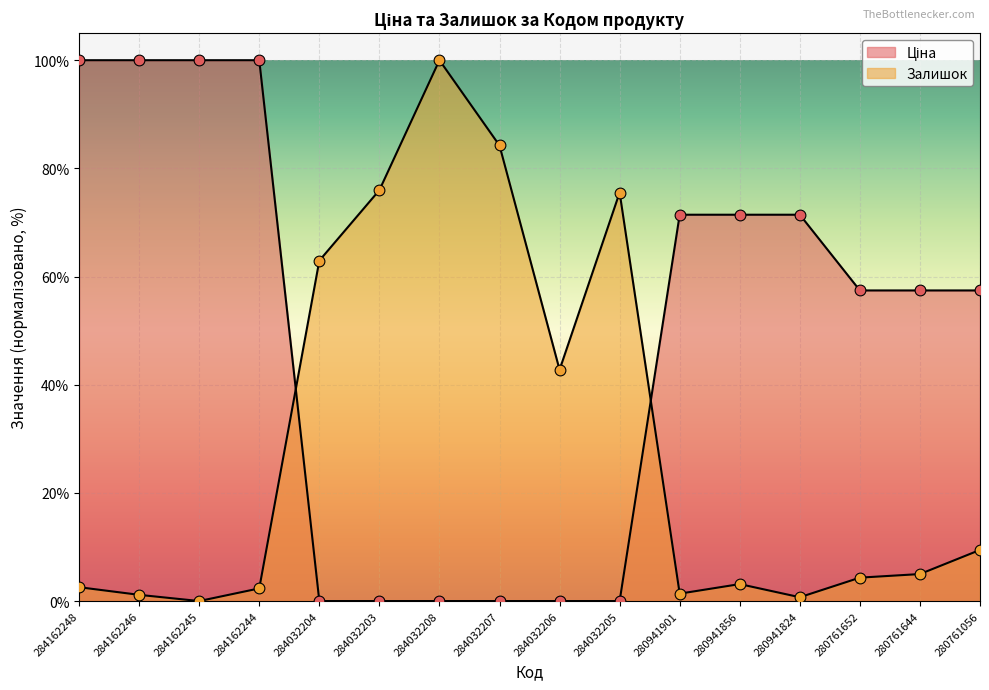

What are all the series names shown in the legend?

Ціна, Залишок